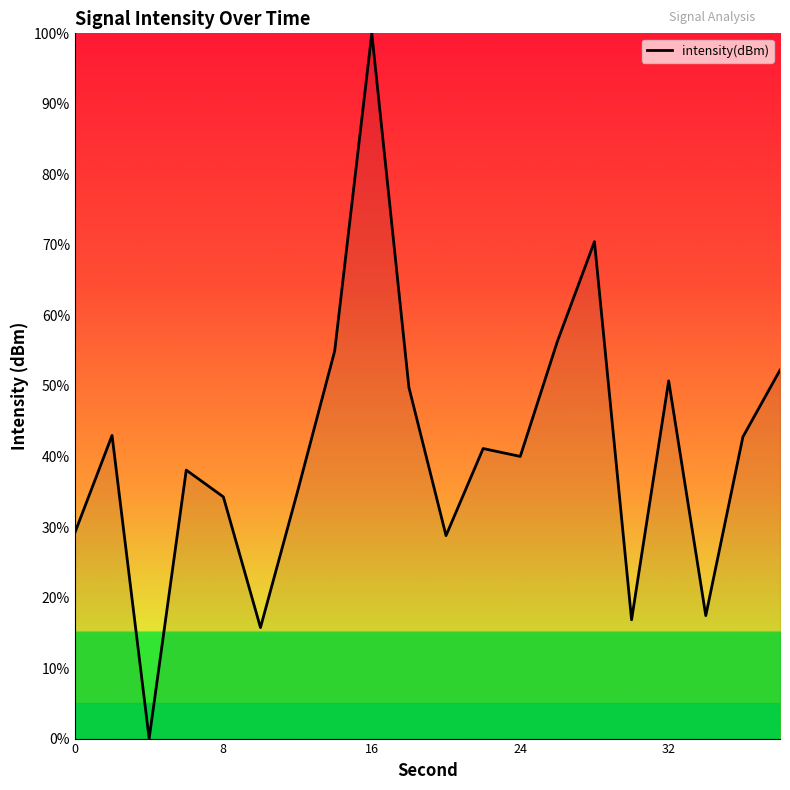

What is the difference between the maximum and minimum values?

100.0